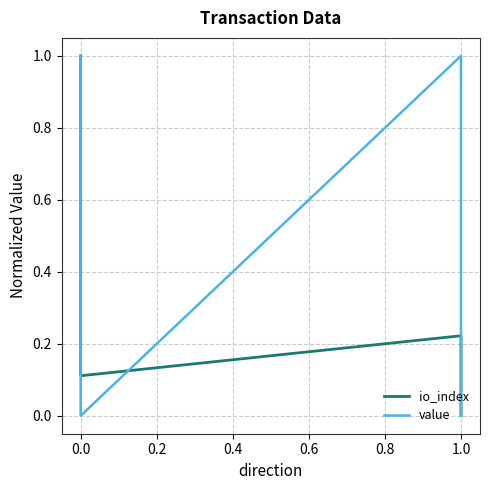

What are all the series names shown in the legend?

io_index, value